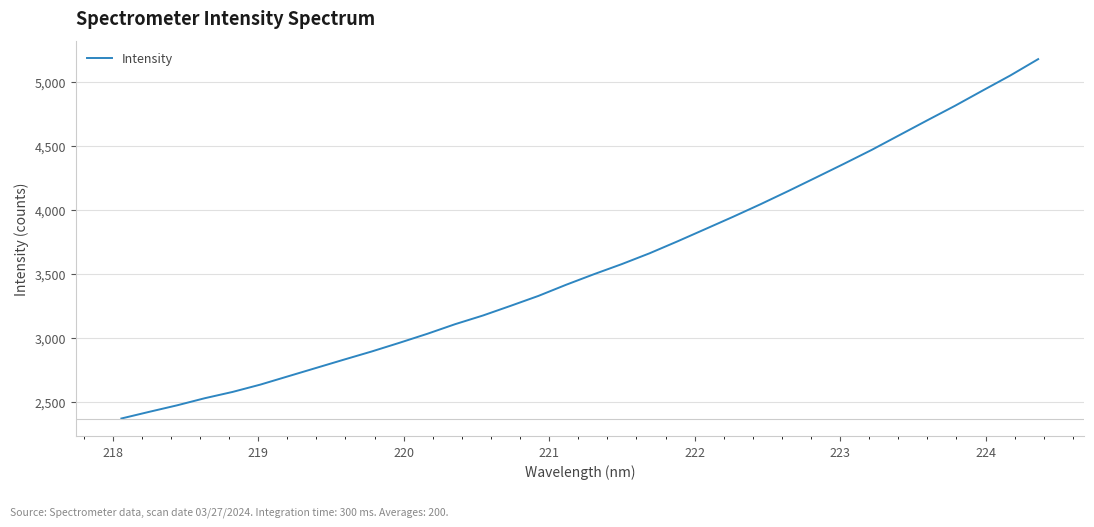

What is the maximum value shown in the chart?

5181.0